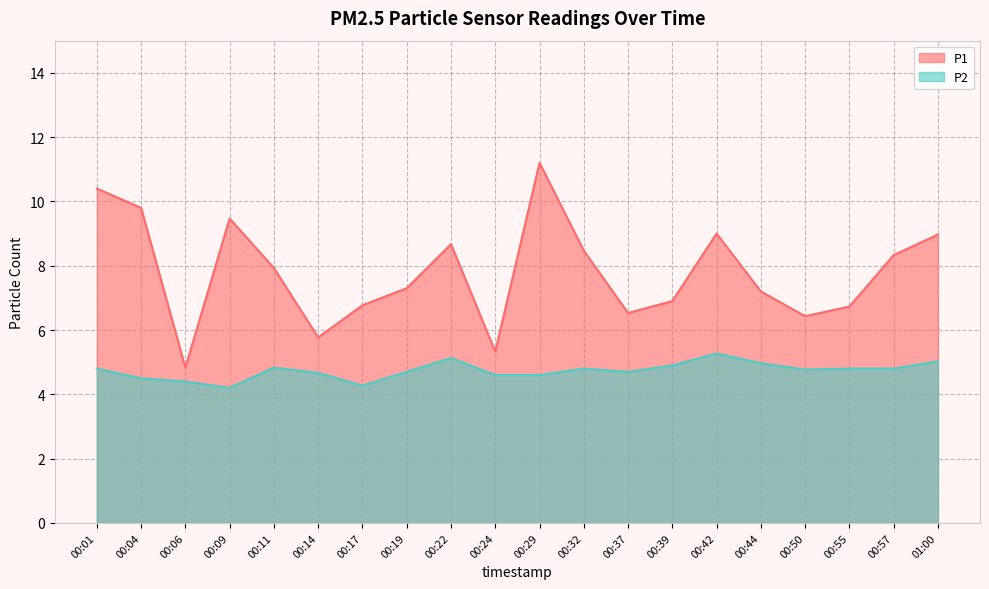

Which has a higher value, 00:14 or 00:50?

00:50